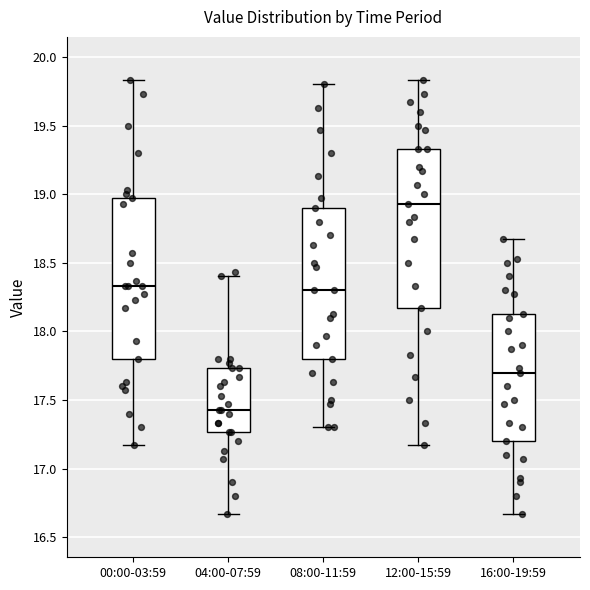

Reading left to right, read every box against the y-axis: the position of its median line, the range the box covers, and the ends of its whiskers. The values are not printed on the chart, so give them approximately, as read against the axis.

00:00-03:59: median 18.35, box 17.80 to 18.95, whiskers 17.15 to 19.85
04:00-07:59: median 17.45, box 17.25 to 17.75, whiskers 16.65 to 18.40
08:00-11:59: median 18.30, box 17.80 to 18.90, whiskers 17.30 to 19.80
12:00-15:59: median 18.95, box 18.15 to 19.35, whiskers 17.15 to 19.85
16:00-19:59: median 17.70, box 17.20 to 18.15, whiskers 16.65 to 18.65